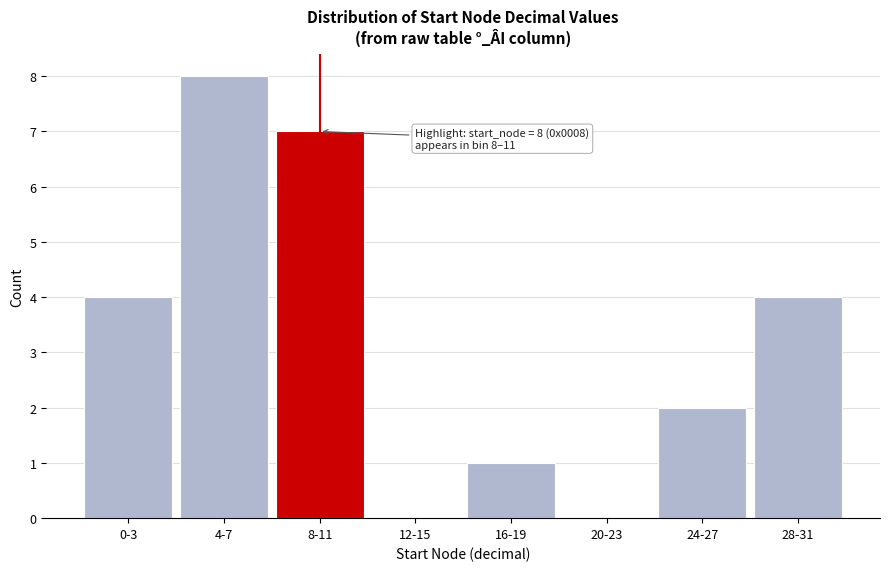

Reading left to right, what are all the values shown in this chart?

0-3=4	4-7=8	8-11=7	12-15=0	16-19=1	20-23=0	24-27=2	28-31=4